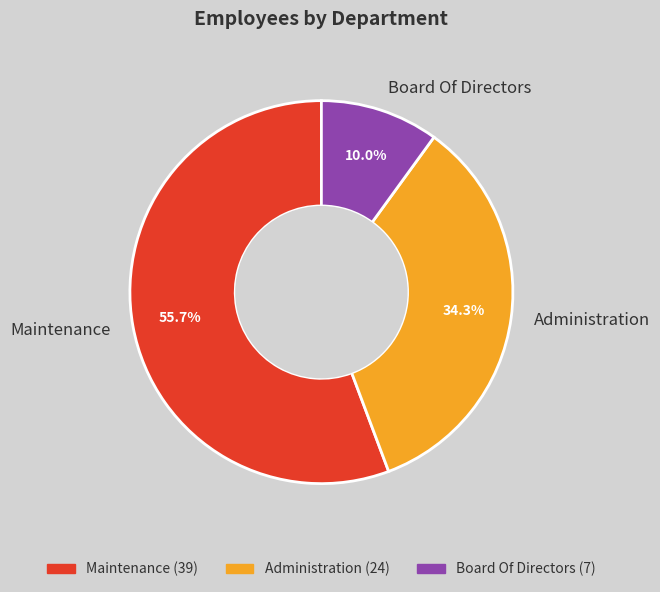

Which slice is the smallest?

Board Of Directors